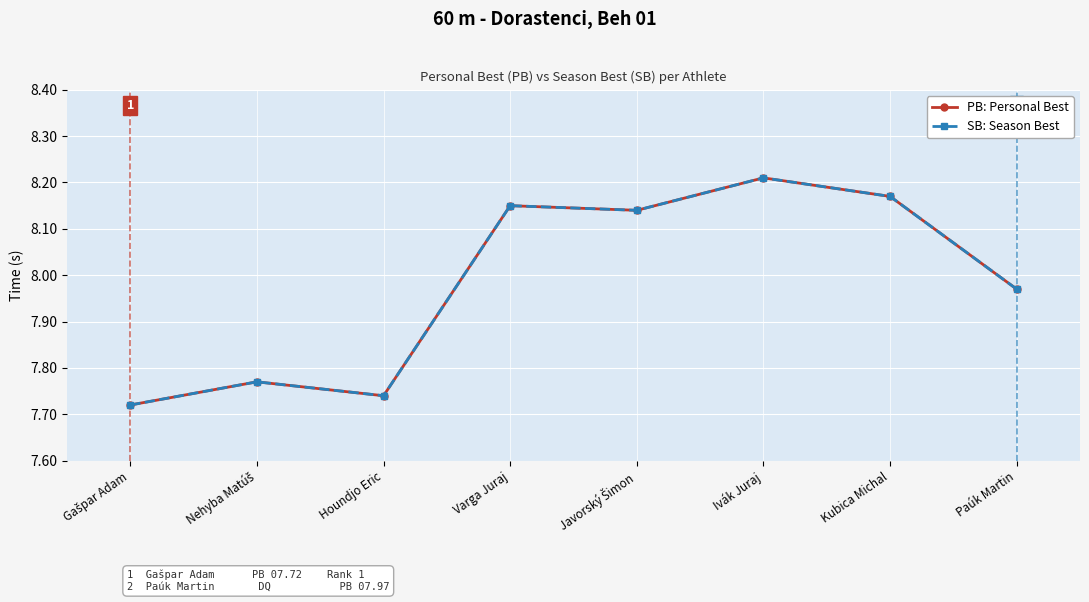

How many lines are shown in the chart?

2